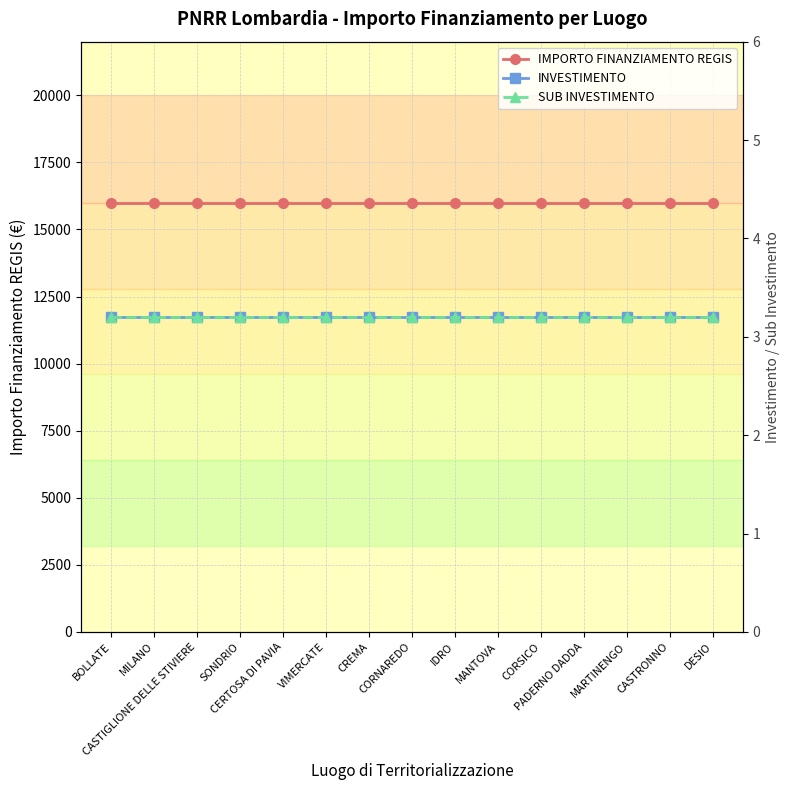

True or false: INVESTIMENTO has more than 0 points higher than both neighbors.

False